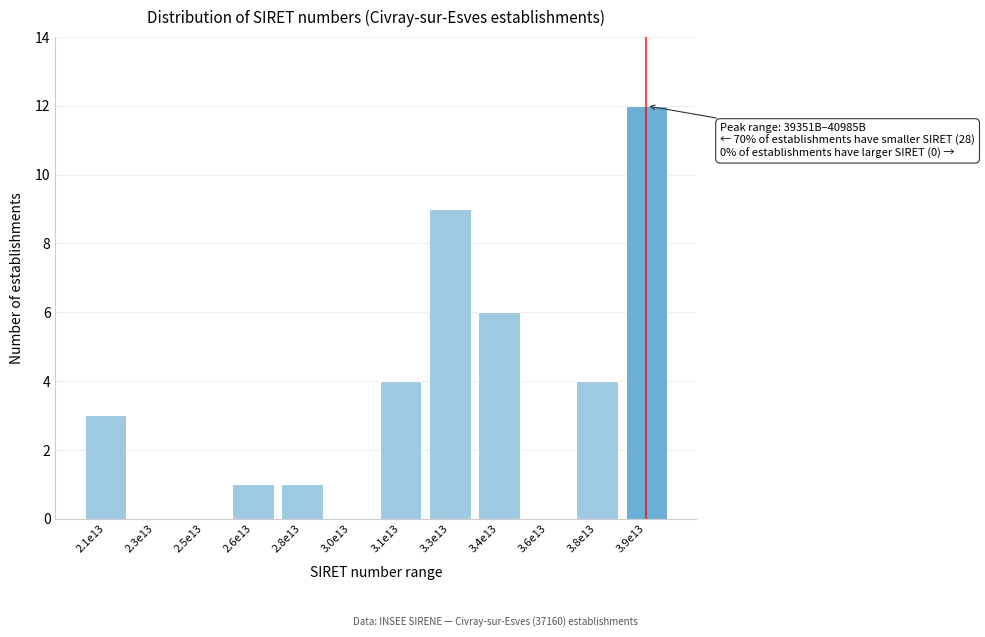

Reading left to right, what are all the values shown in this chart?

2.1e13=3	2.3e13=0	2.5e13=0	2.6e13=1	2.8e13=1	3.0e13=0	3.1e13=4	3.3e13=9	3.4e13=6	3.6e13=0	3.8e13=4	3.9e13=12